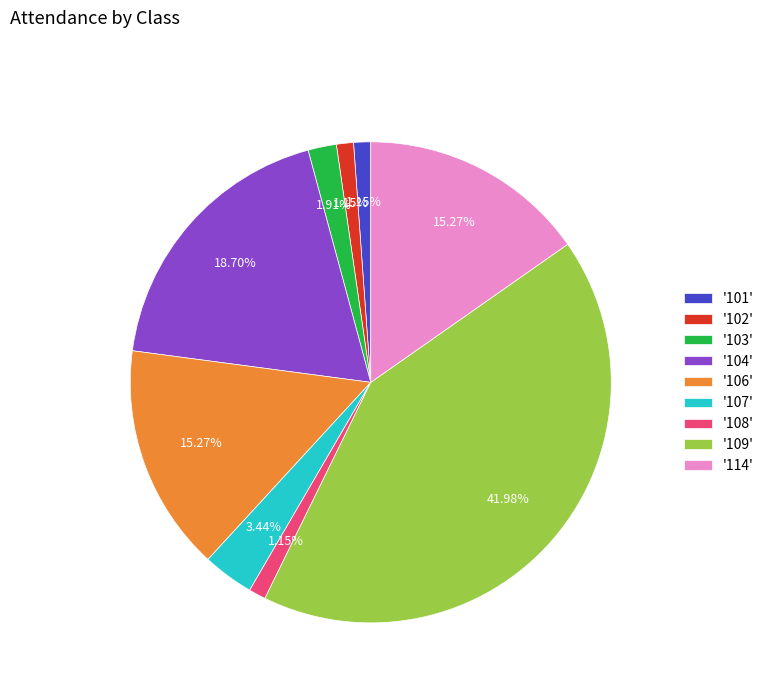

Does any single category account for the majority?

No